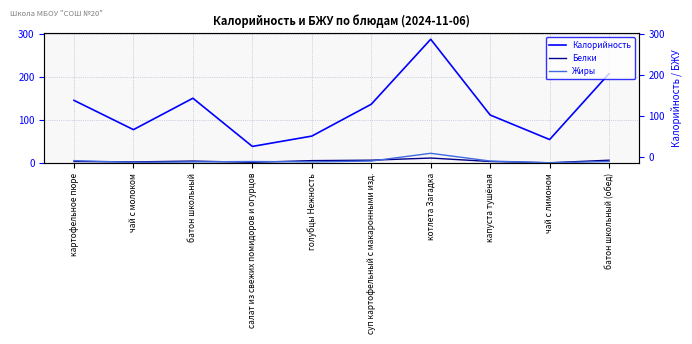

Between салат из свежих помидоров и огурцов and суп картофельный с макаронными изд., which series saw the biggest shift?

Калорийность